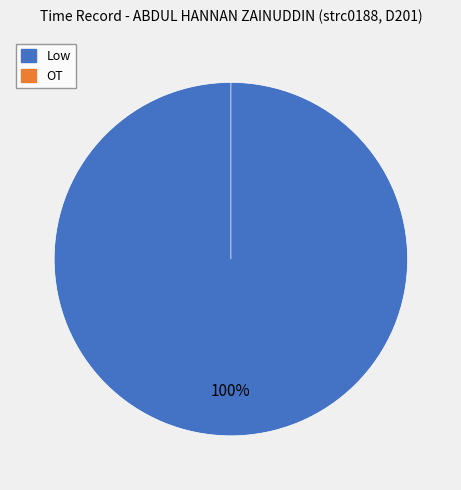

Which slice is the largest?

Low (15.49)